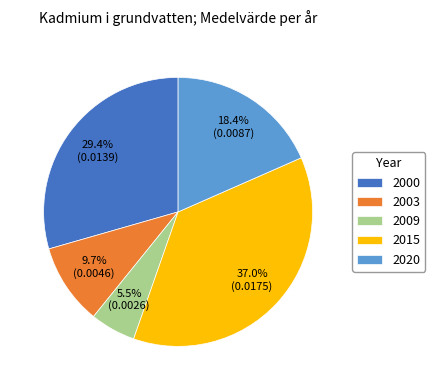

To the nearest percent, what percentage of the pie is 2015?

37%